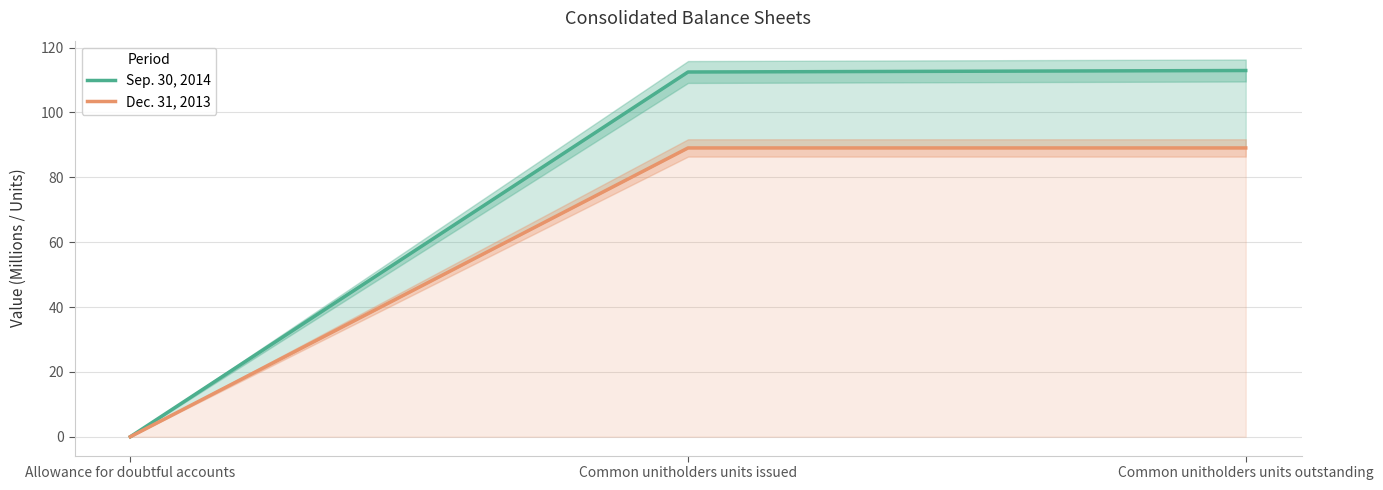

Rank the series by their maximum value, from lowest to highest.

Dec. 31, 2013, Sep. 30, 2014